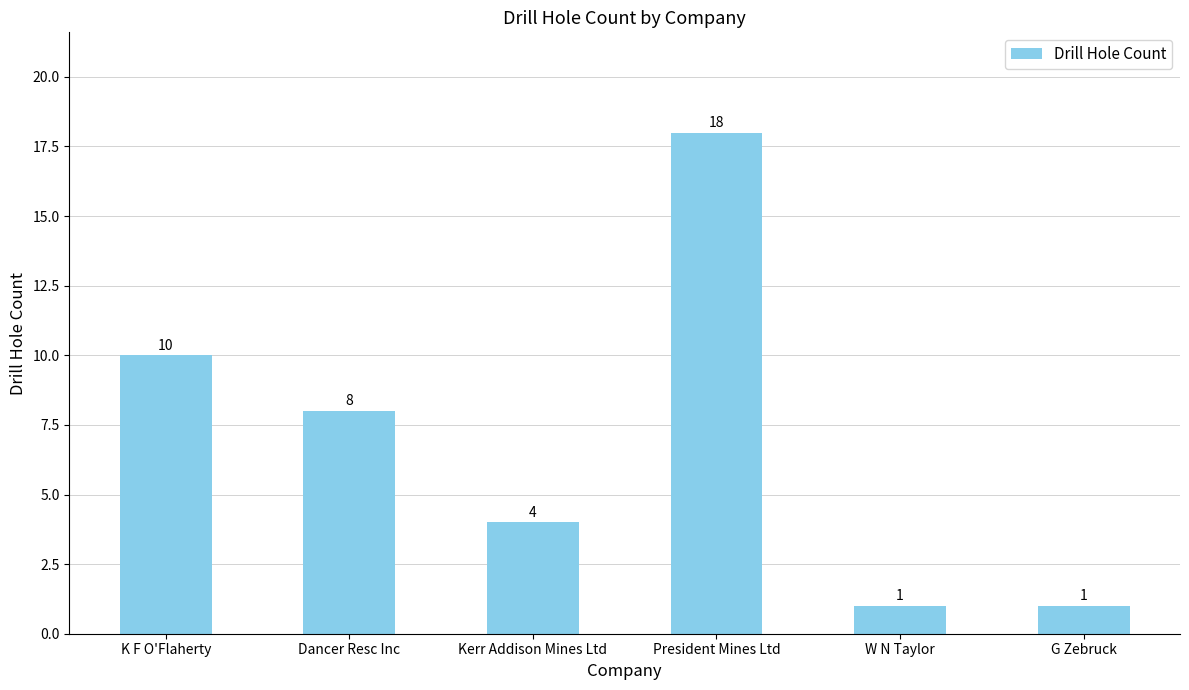

Between K F O'Flaherty and G Zebruck, which is larger?

K F O'Flaherty